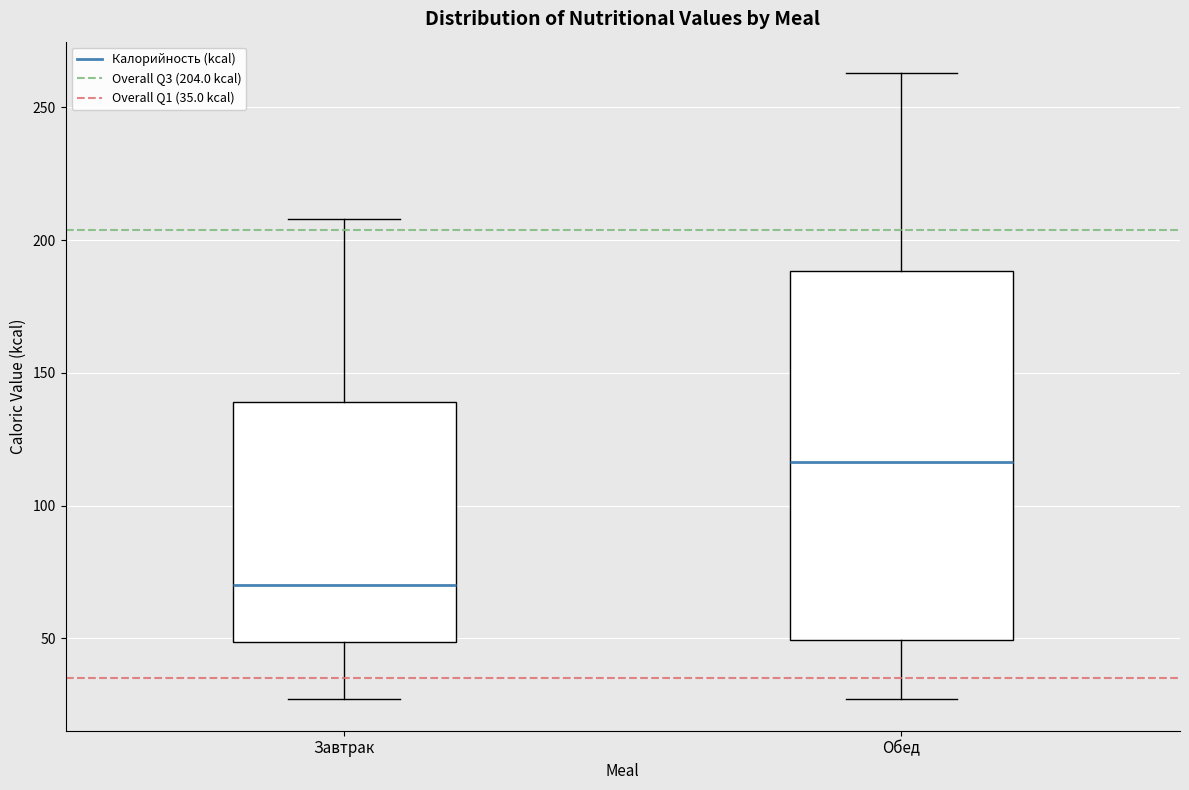

Reading left to right, transcribe this box plot: for each box, give where its median line is, the range the box spans, and where its two whiskers end, as read against the y-axis. The values are not printed on the chart, so give them approximately, as read against the axis.

Завтрак: median 70, box 50 to 140, whiskers 25 to 210
Обед: median 115, box 50 to 190, whiskers 25 to 265